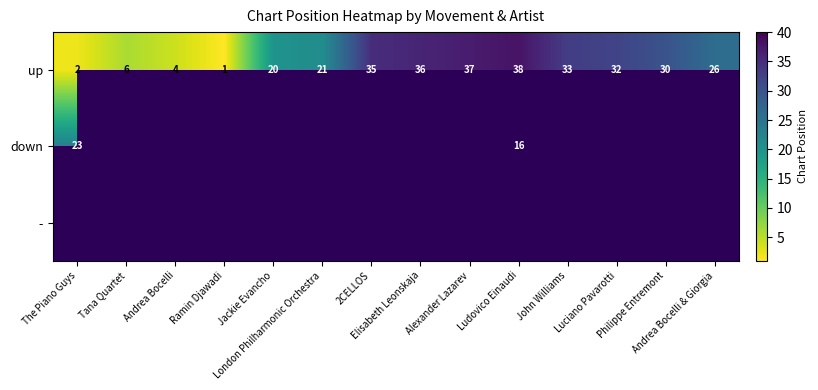

What is the difference between the maximum and minimum values in the up series?

37